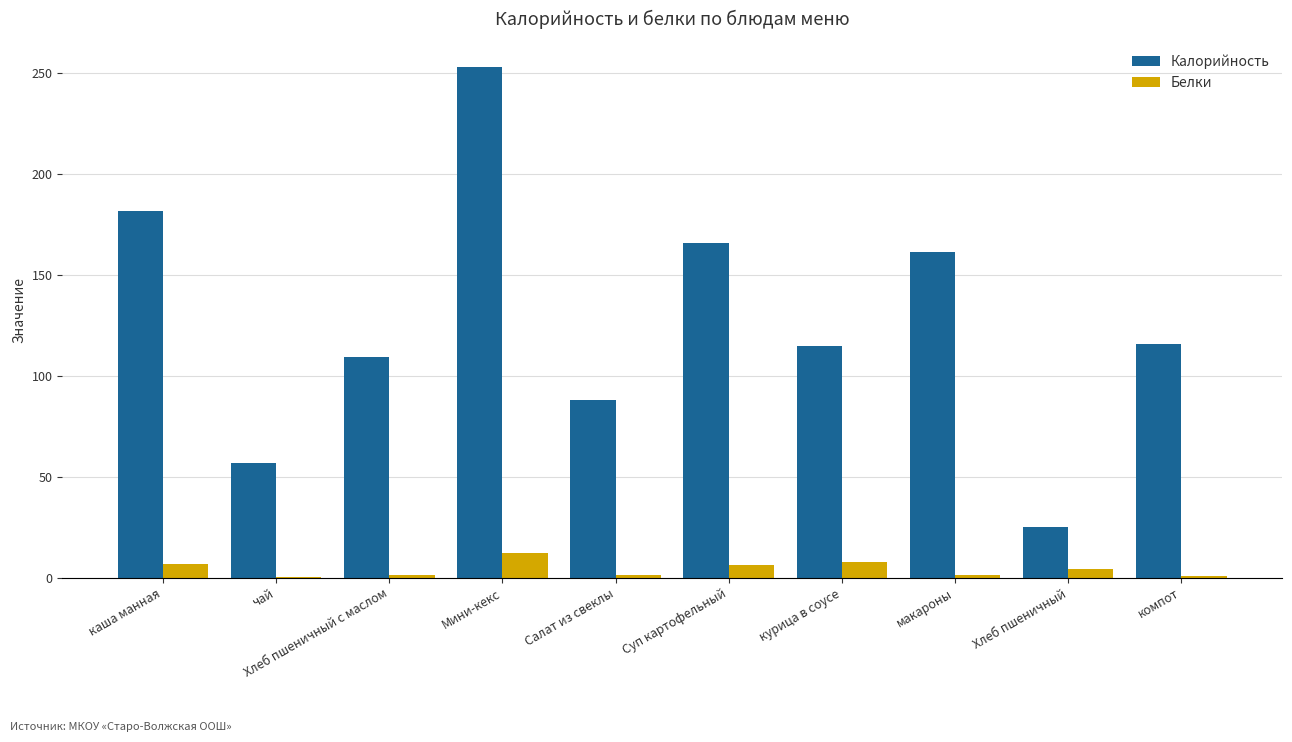

What value does the Белки series have at Суп картофельный?

6.3